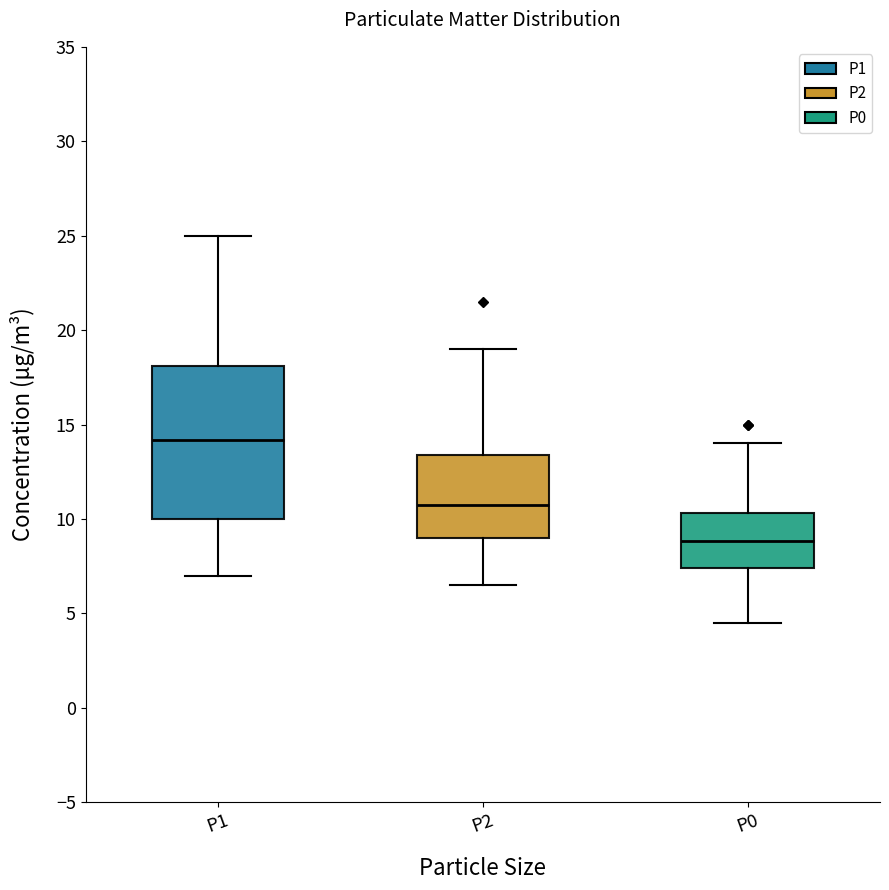

Which box's median line is the lowest?

P0